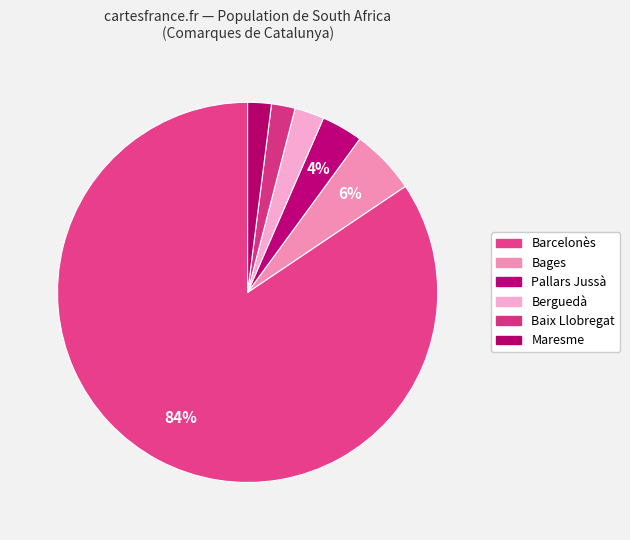

Count the number of slices in the pie.

6